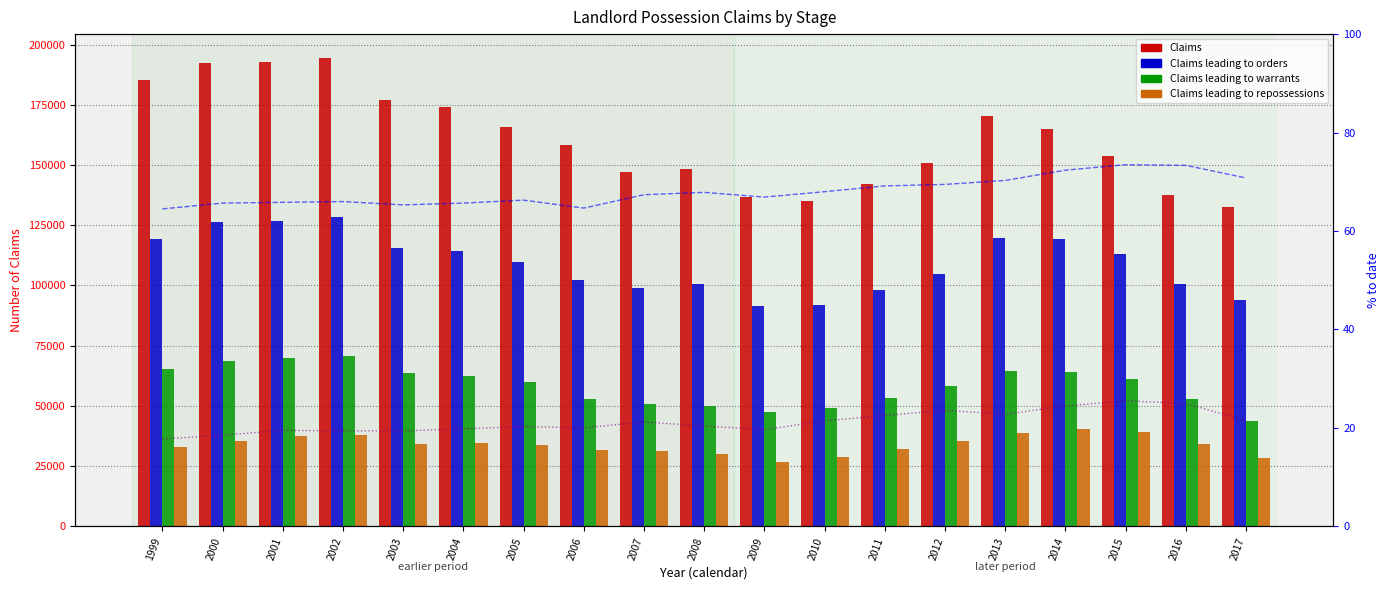

What is the total value across all series at 2011?

325830.7